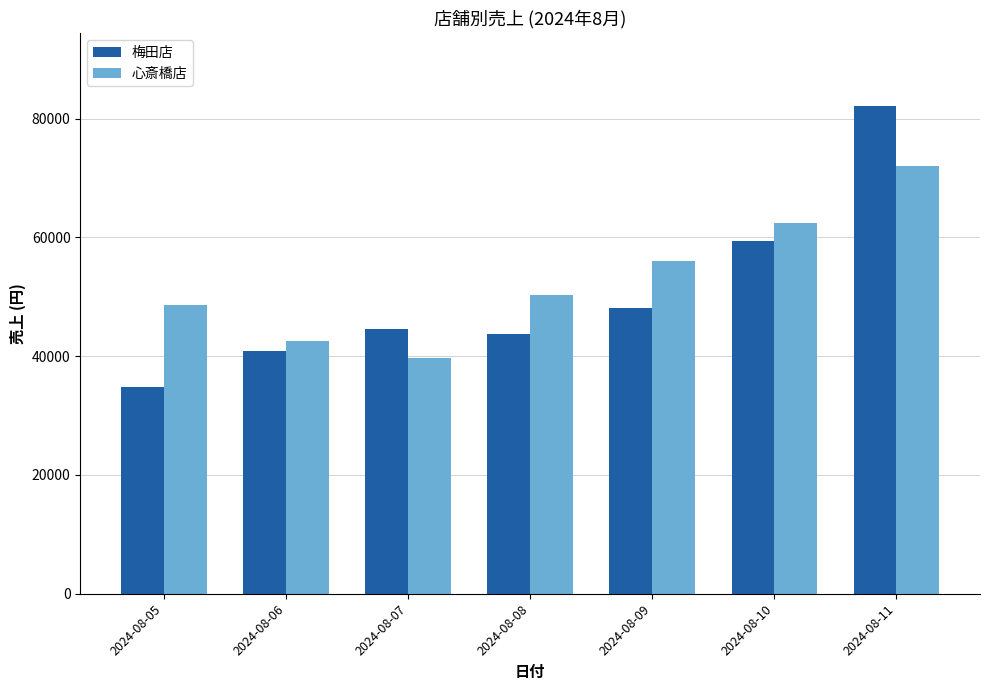

What is the total value across all series at 2024-08-10?

121800